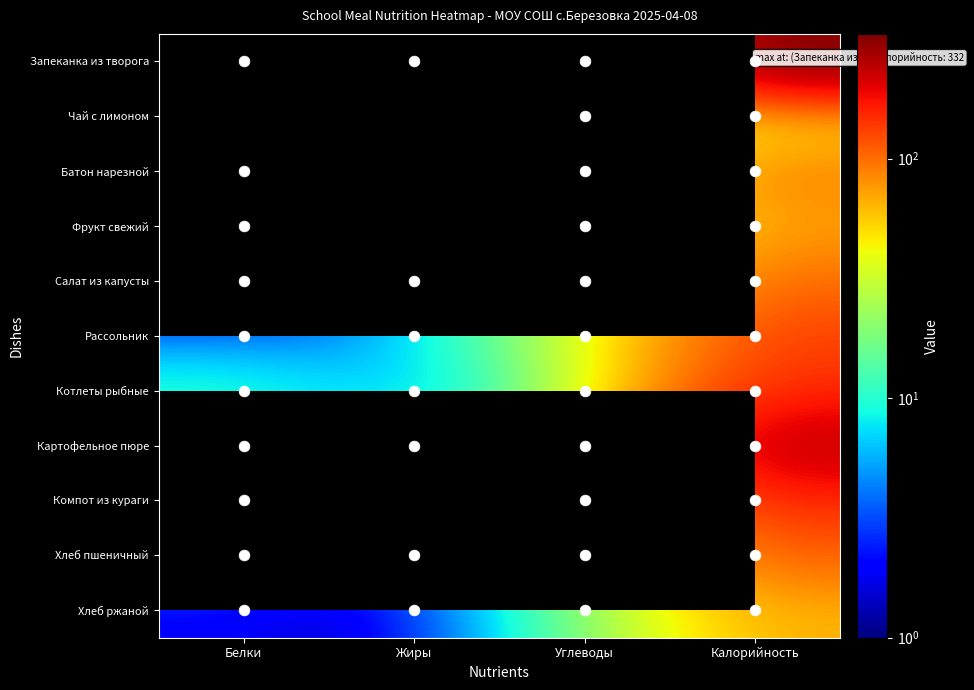

Rank the series by their maximum value, from highest to lowest.

Запеканка из творога, Чай с лимоном, Картофельное пюре, Котлеты рыбные, Компот из кураги, Рассольник, Хлеб пшеничный, Салат из капусты, Батон нарезной, Фрукт свежий, Хлеб ржаной